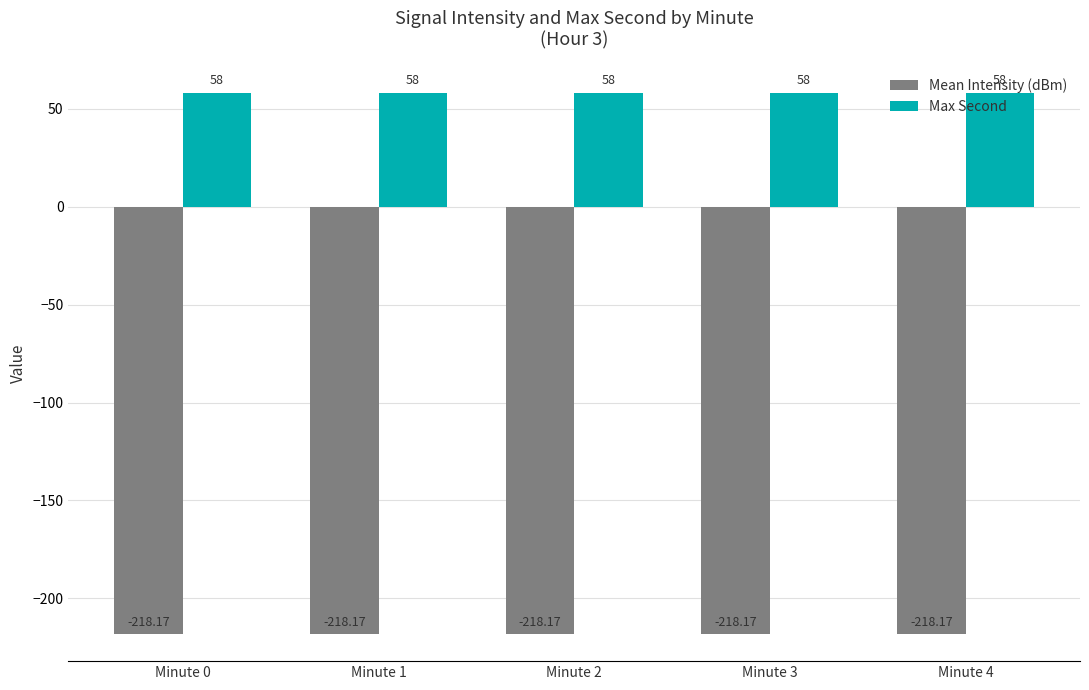

Is the value of Mean Intensity (dBm) at Minute 4 greater than the value of Max Second at Minute 3?

No